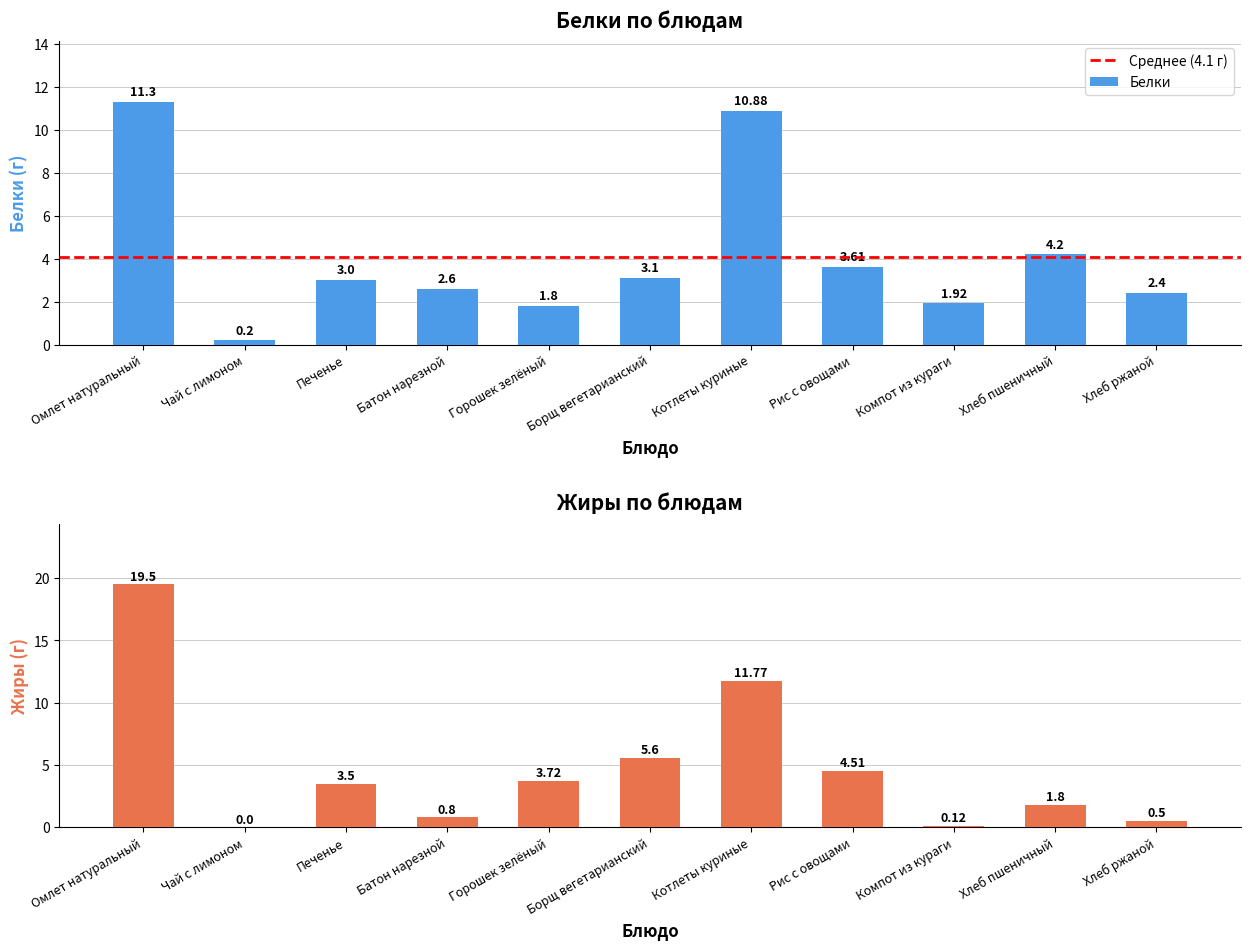

What position from the left is Рис с овощами?

8